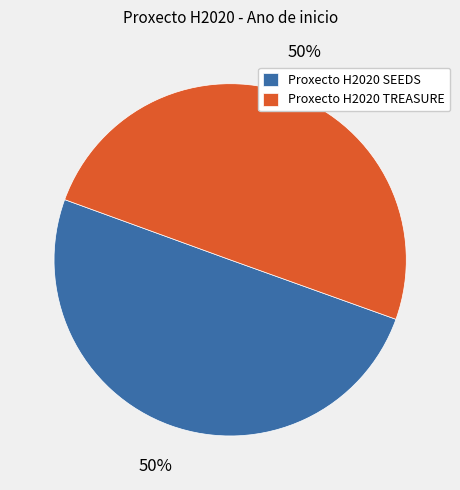

To the nearest percent, what portion does Proxecto H2020 TREASURE represent?

50%